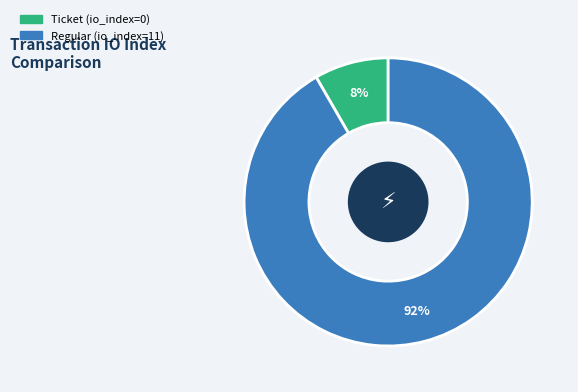

What percentage is the Regular slice, to the nearest percent?

92%